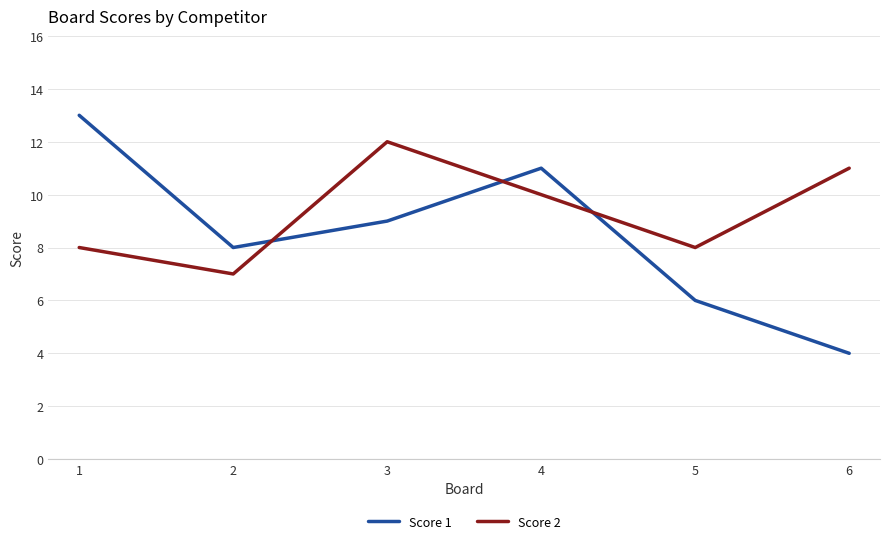

How many interior local peaks does the Score 1 series have?

1